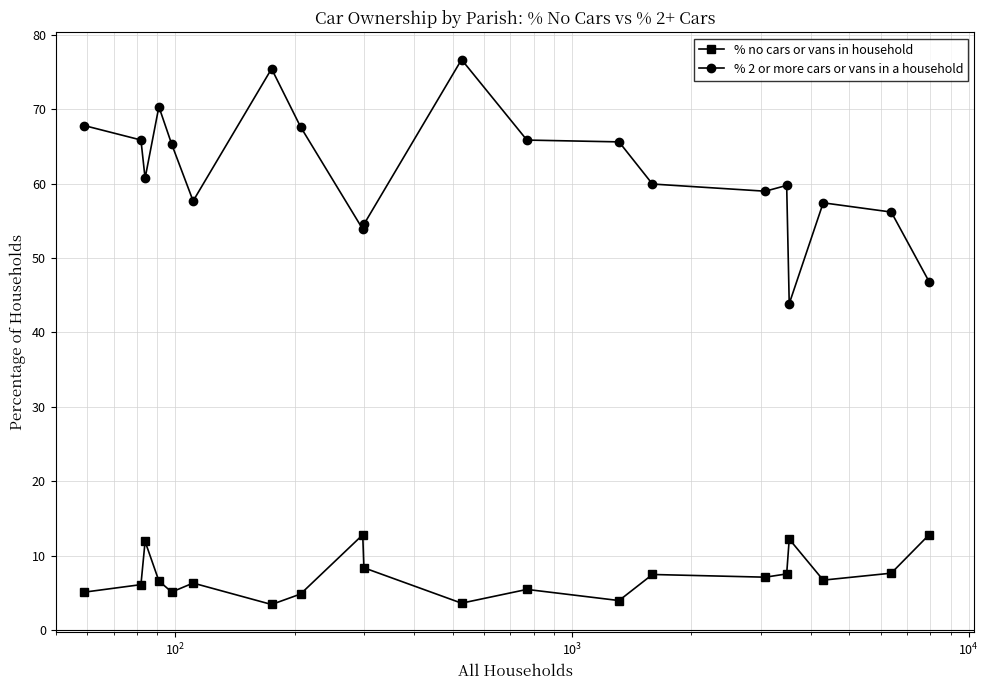

True or false: % 2 or more cars or vans in a household and % no cars or vans in household intersect in this chart.

False